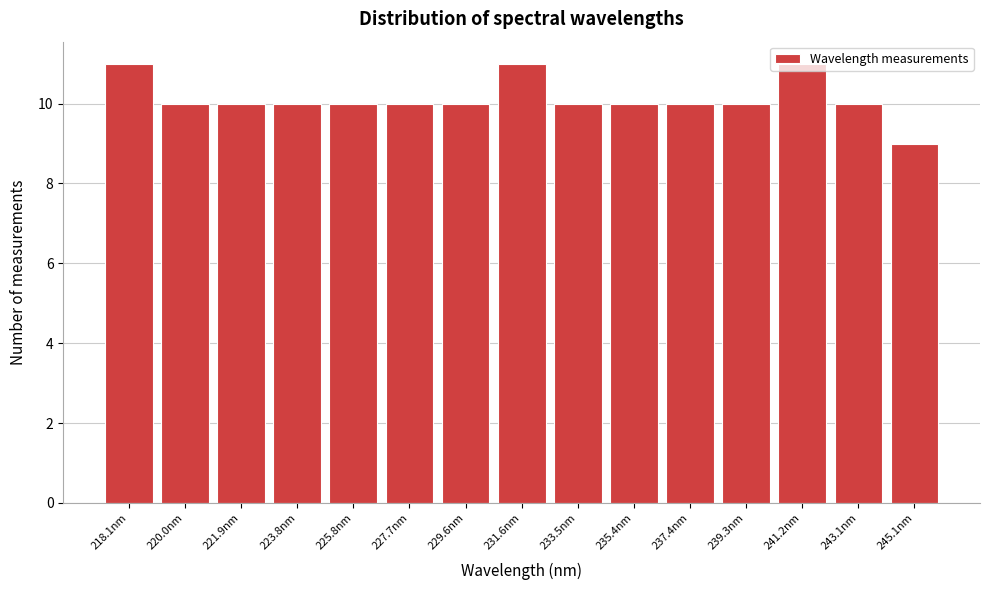

What is the sum of the values at 229.6nm and 223.8nm?

20